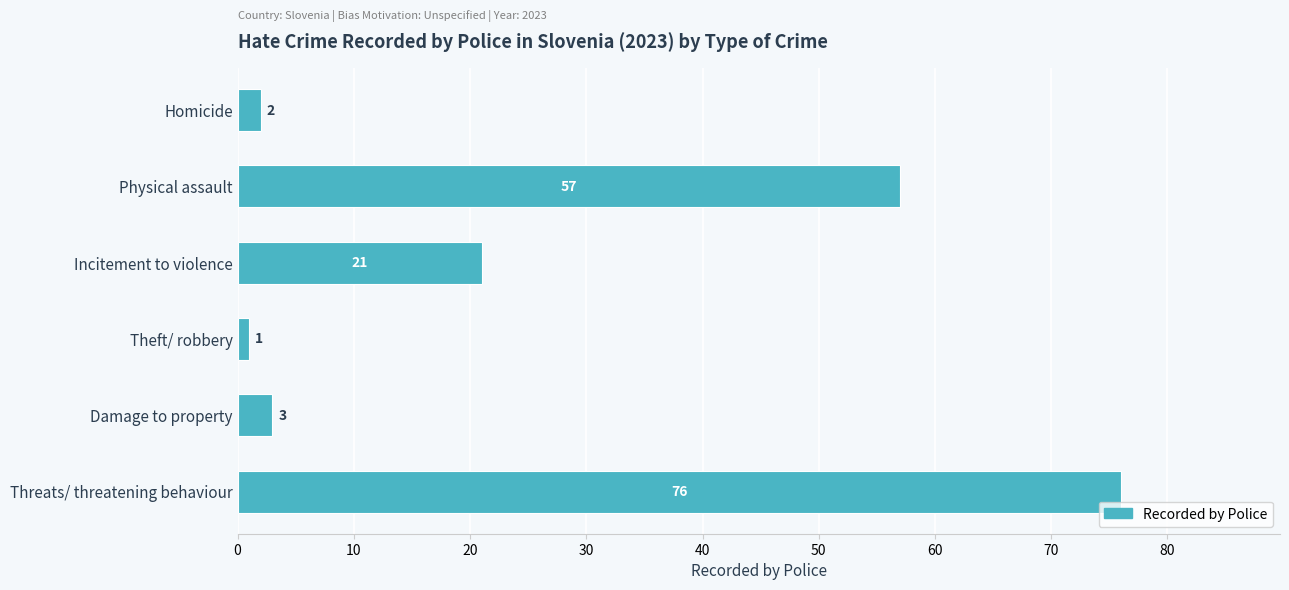

Count the number of data series in this chart.

1